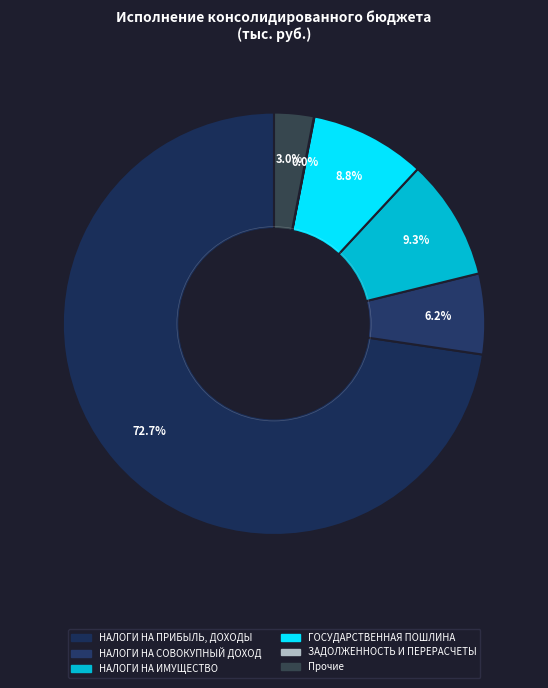

To the nearest percent, what is the combined percentage of ГОСУДАРСТВЕННАЯ ПОШЛИНА and Прочие?

12%